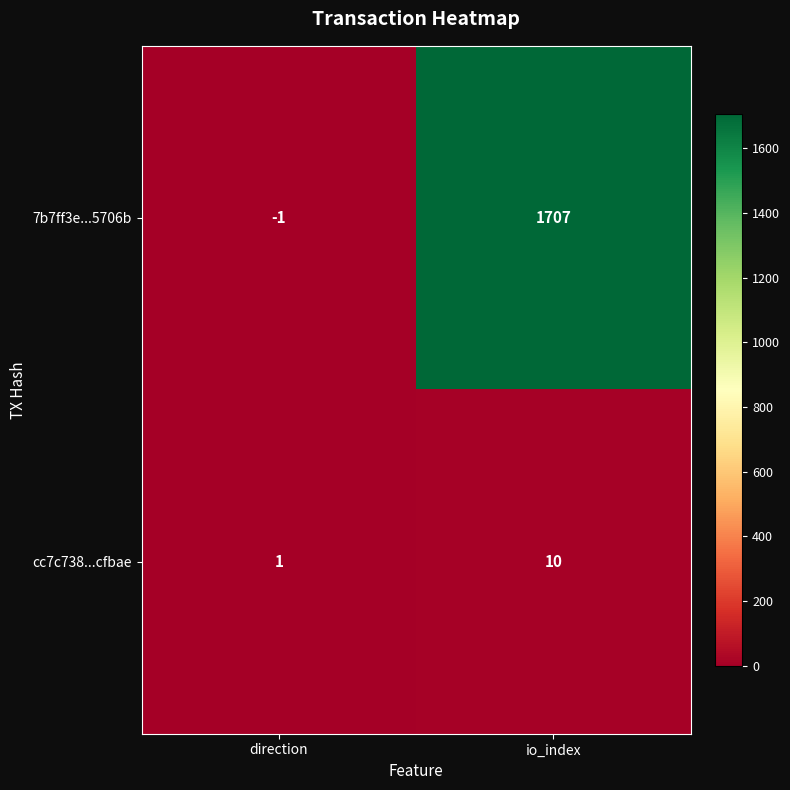

Reading left to right, list all the values displayed in this chart.

7b7ff3e...5706b: -1	1707
cc7c738...cfbae: 1	10